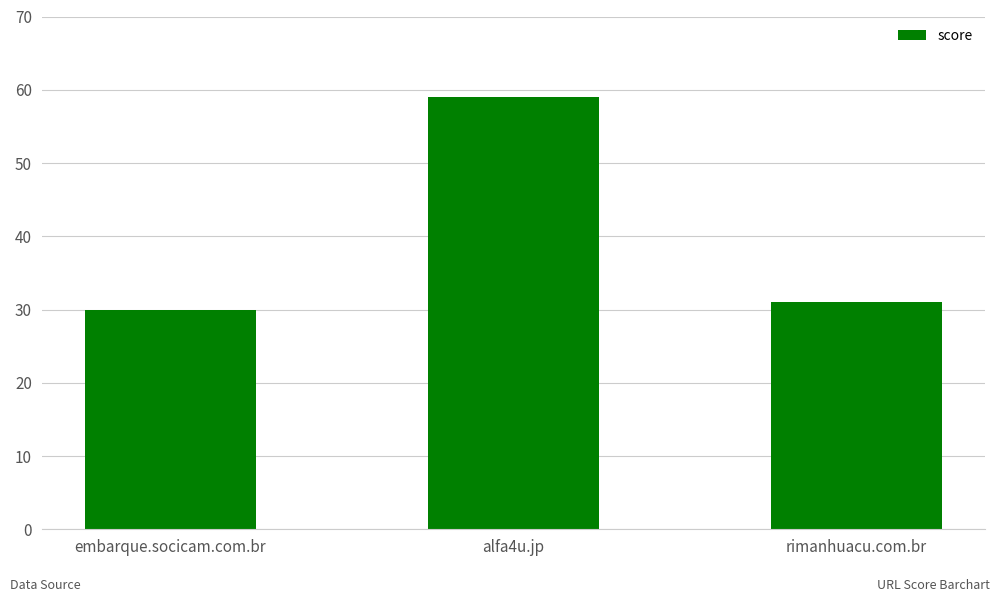

The value at alfa4u.jp is 19. True or false?

False